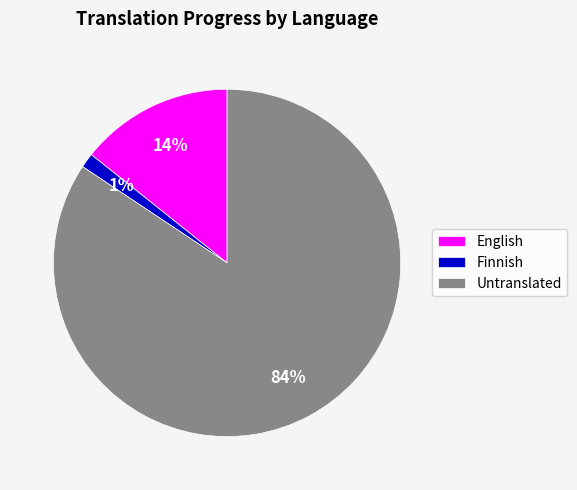

Count the number of slices in the pie.

3